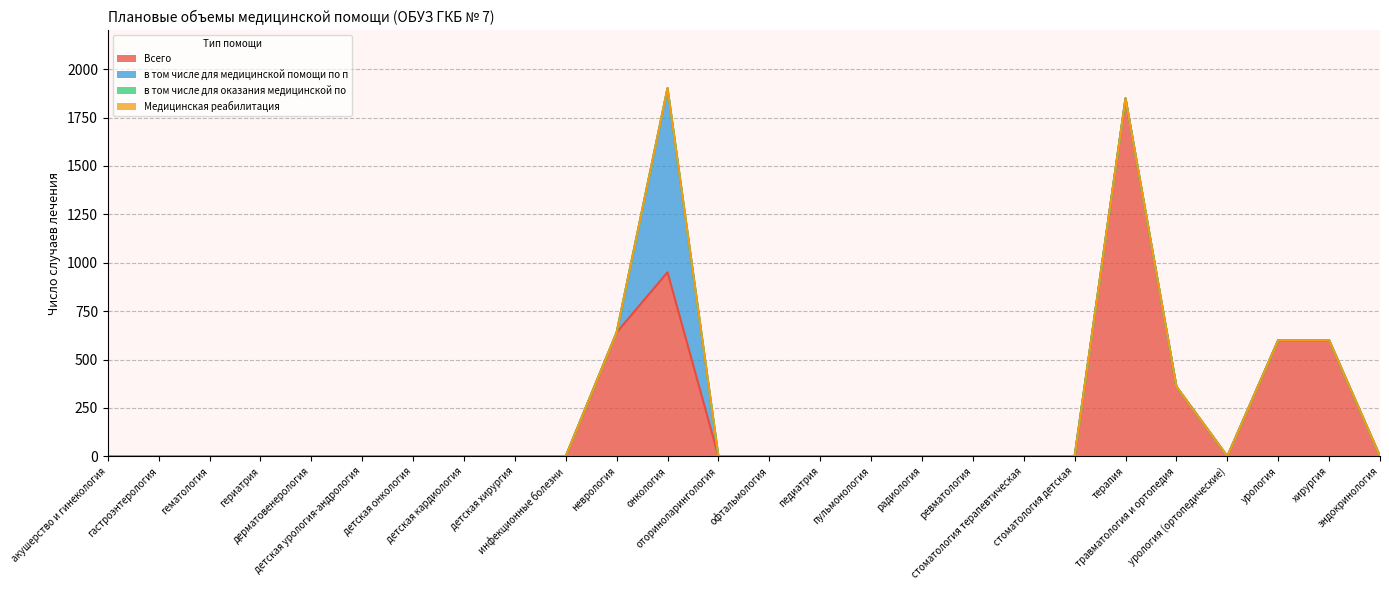

At how many categories does at least one series exceed 1725?

1